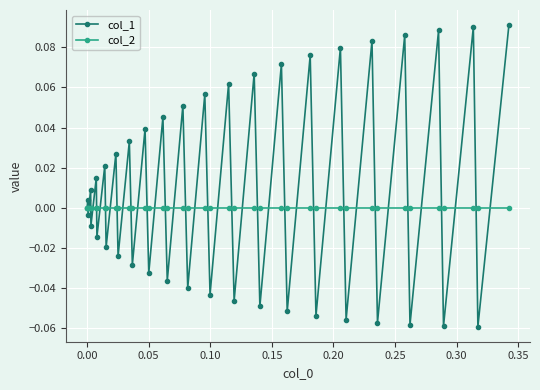

Which series has the largest total across all categories?

col_1